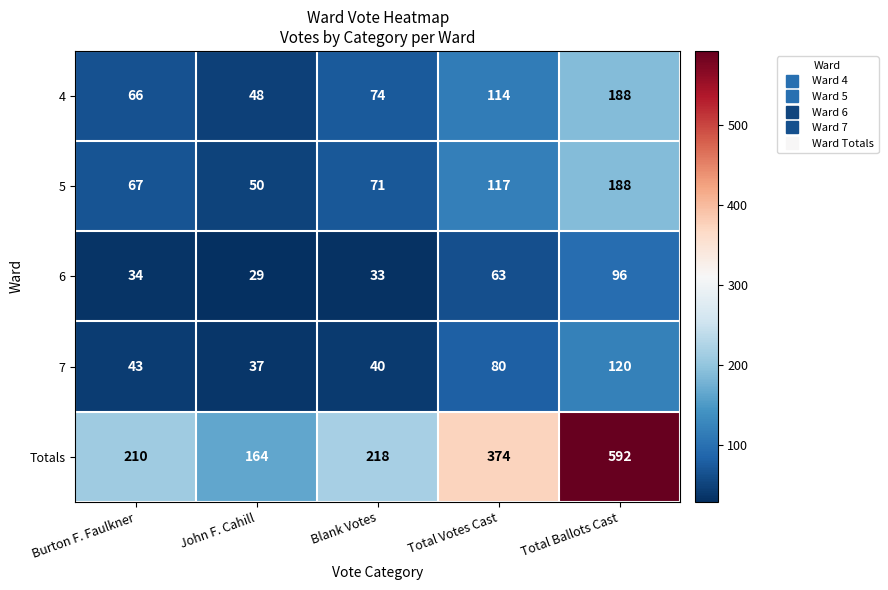

What is the sum of all 7 values?

320